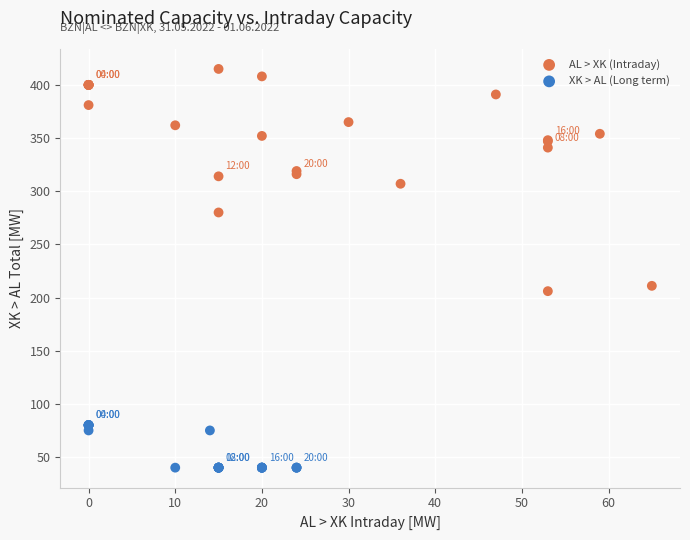

What are all the series names shown in the legend?

AL > XK (Intraday), XK > AL (Long term)